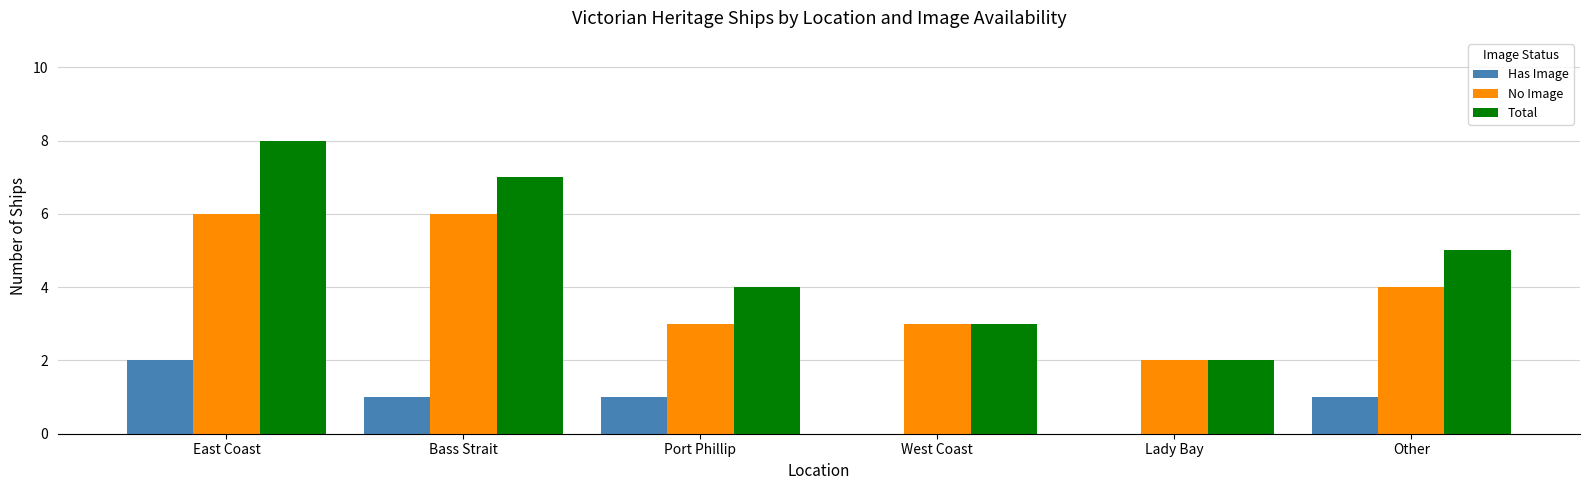

What is the greatest value displayed?

8